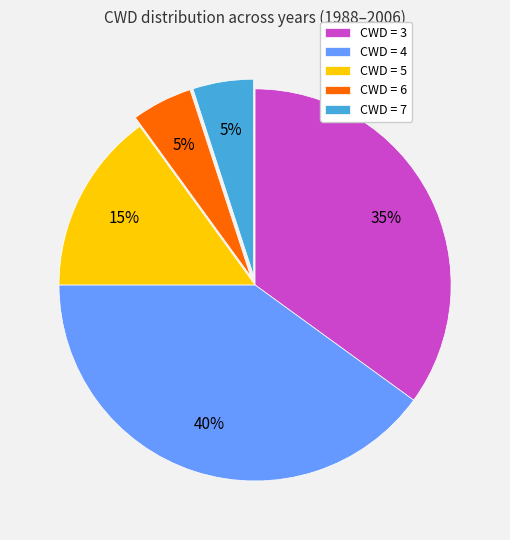

To the nearest percent, what portion does CWD = 7 represent?

5%